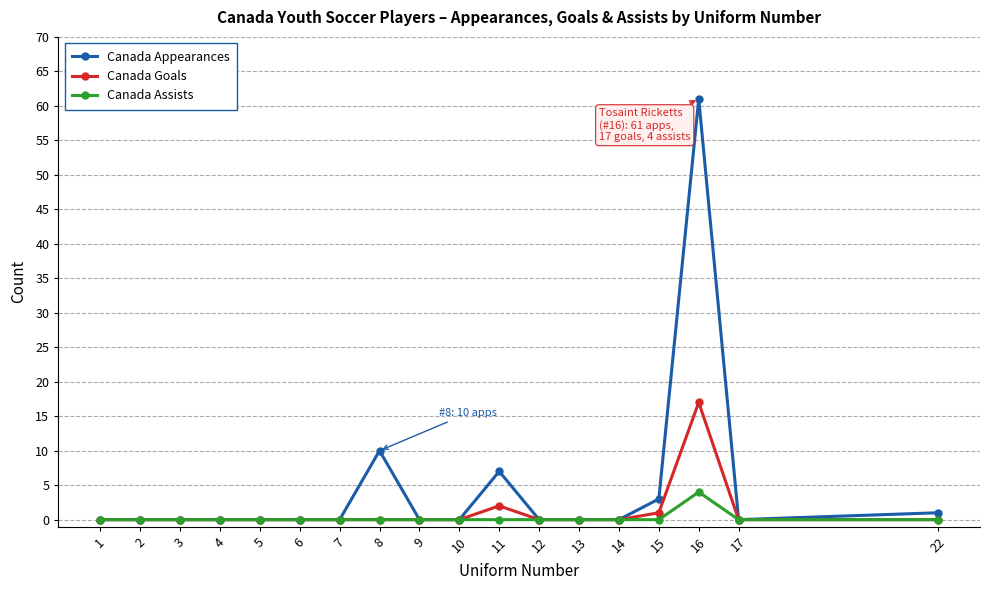

Is it true that Canada Appearances equals 3 at 15?

True